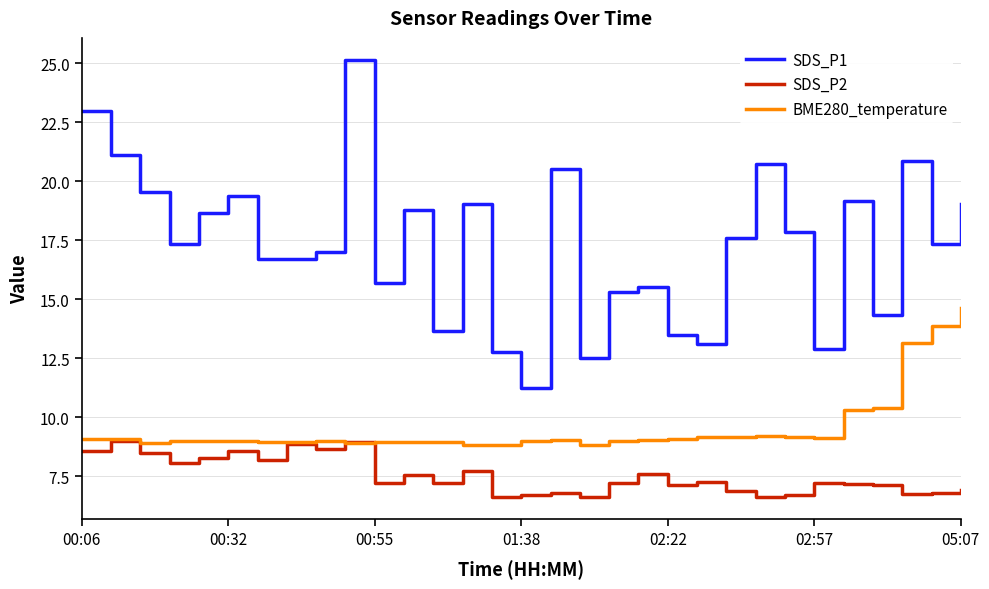

Does the chart have visible grid lines?

Yes